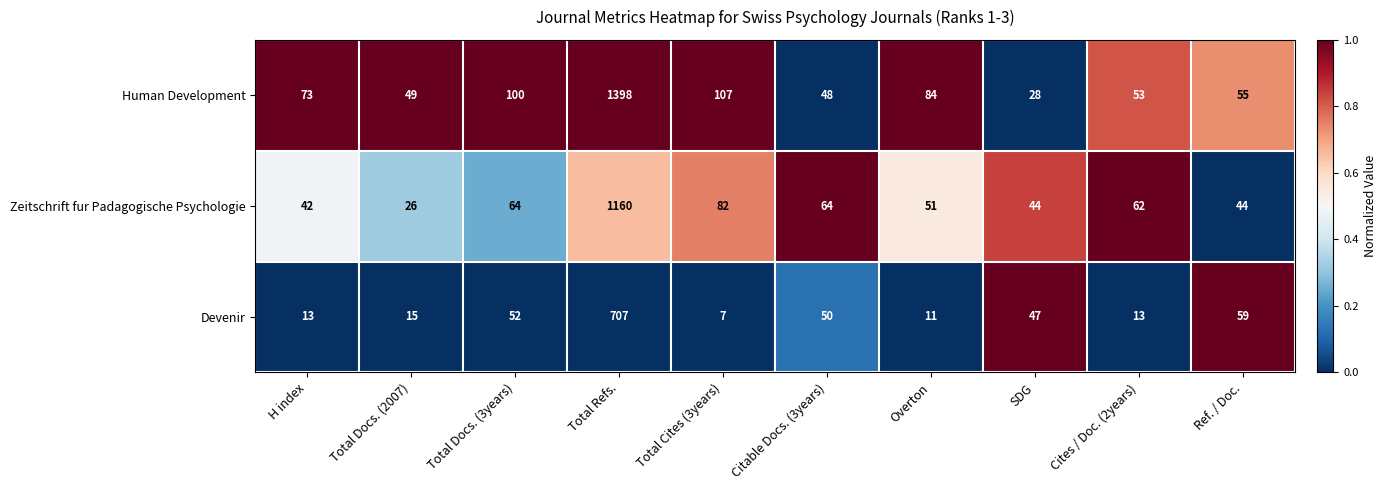

What is the sum of all Human Development values?

1995